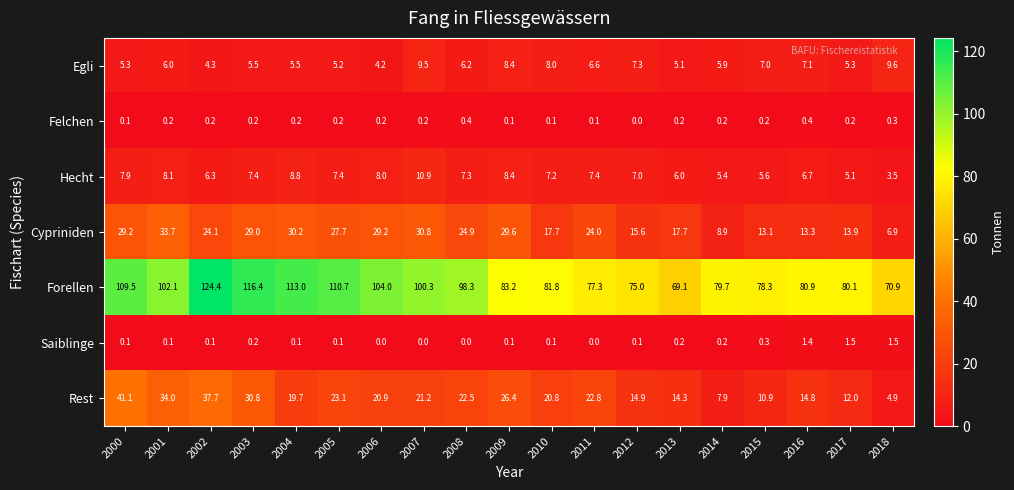

At how many categories does at least one series exceed 116?

2